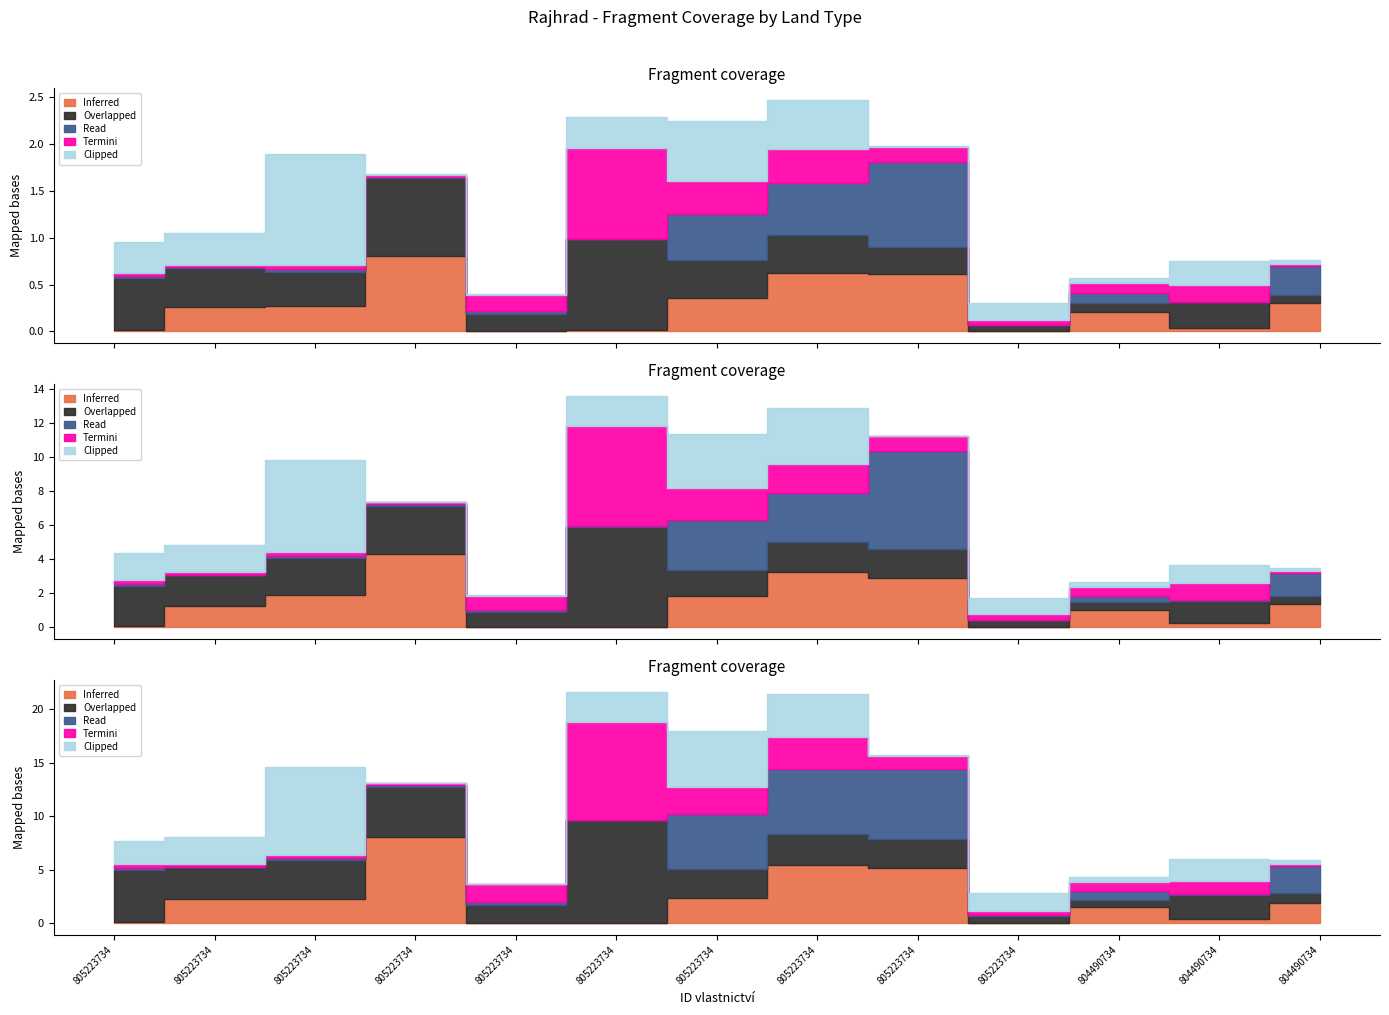

True or false: Overlapped has more than 0 interior local peaks.

True